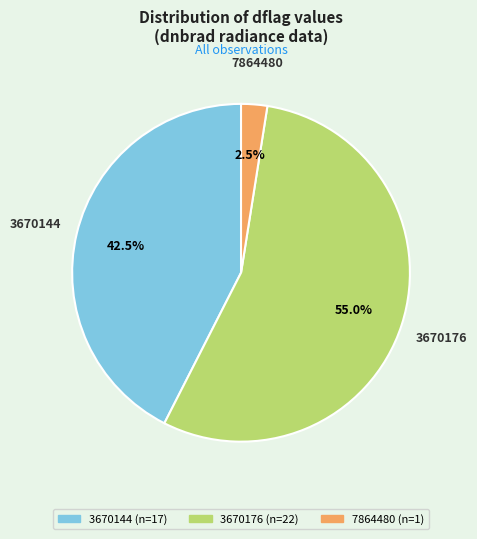

Between 3670144 and 7864480, which is larger?

3670144